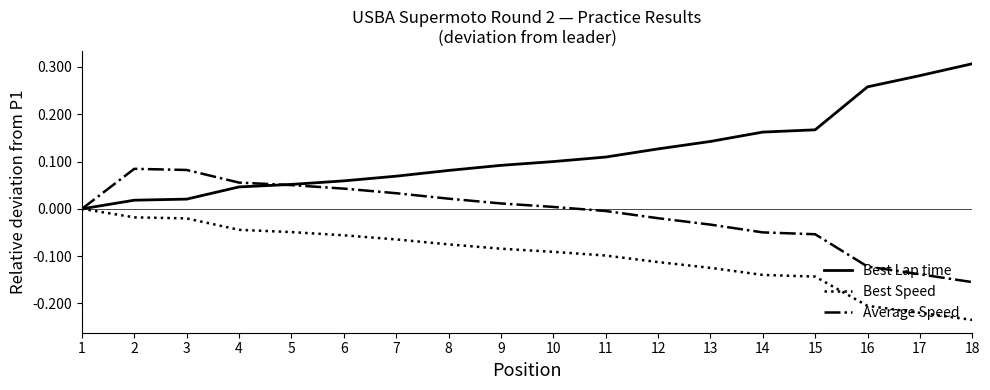

Rank the series at 13 from lowest to highest value.

Best Speed, Average Speed, Best Lap time